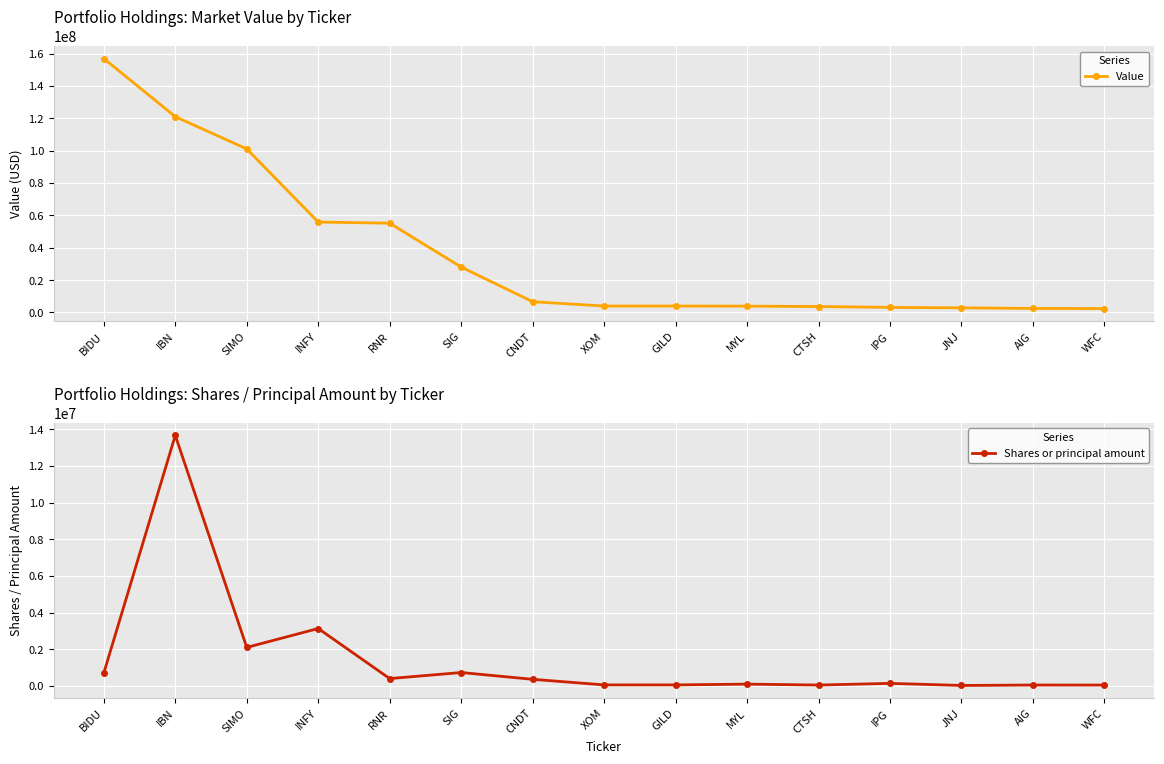

Reading right to left, what are all the values shown in this chart?

Value: 2390000	2524000	2883000	3153000	3691000	3933000	3988000	3990000	6673000	28080000	55185000	55892000	101049000	120996000	156909000
Shares or principal amount: 45600	46374	22500	136925	45850	95525	52904	53475	357993	728974	398416	3131200	2099946	13671851	703029